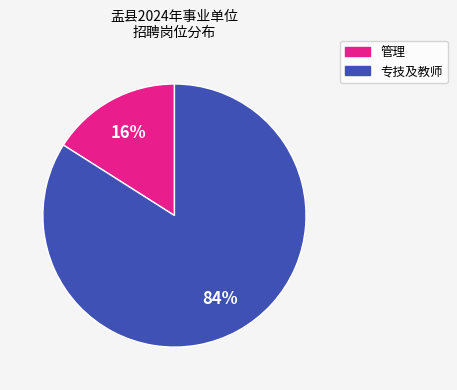

Does any single category account for the majority?

Yes